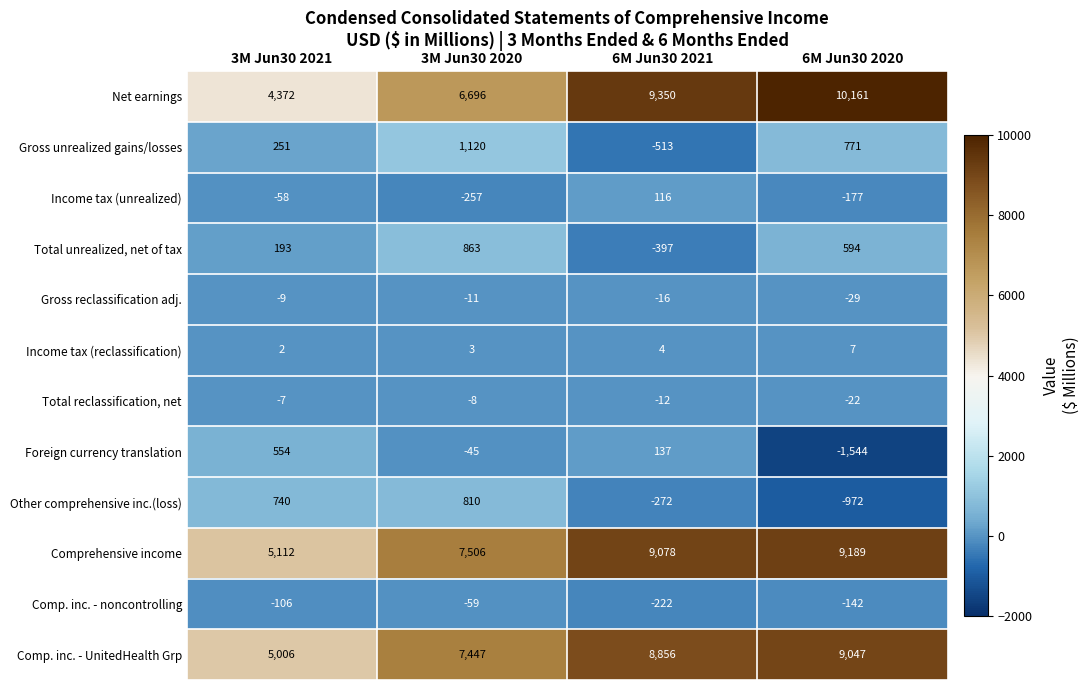

What is the difference between the highest and lowest values at 3M Jun30 2021?

5218